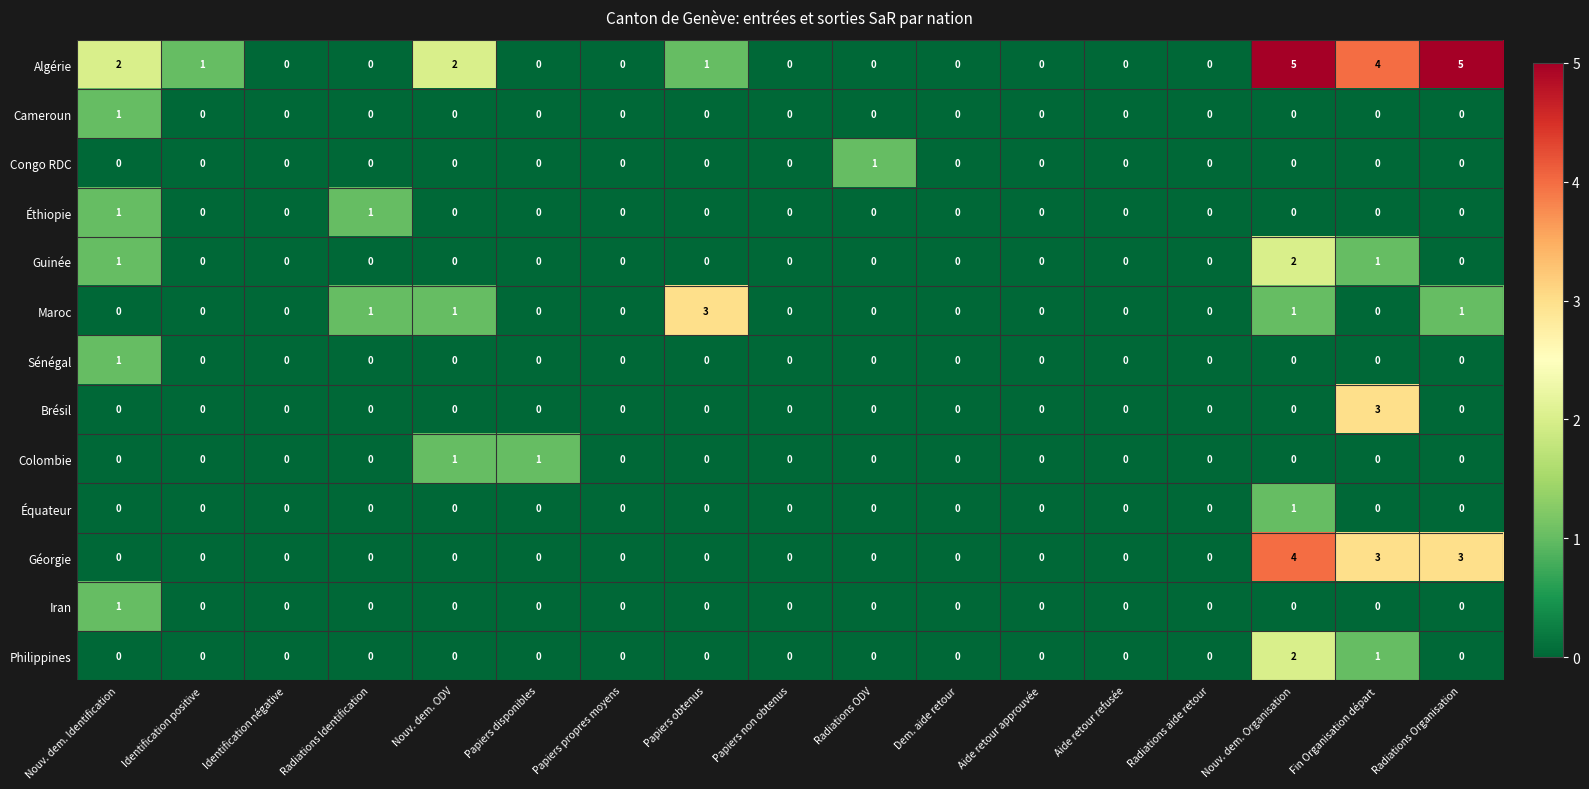

Which series has the widest spread of values?

Algérie